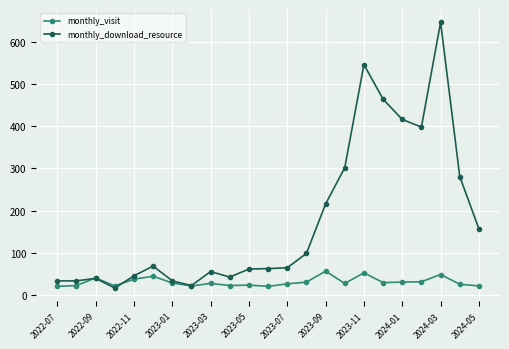

What is the minimum value for monthly_download_resource?

17